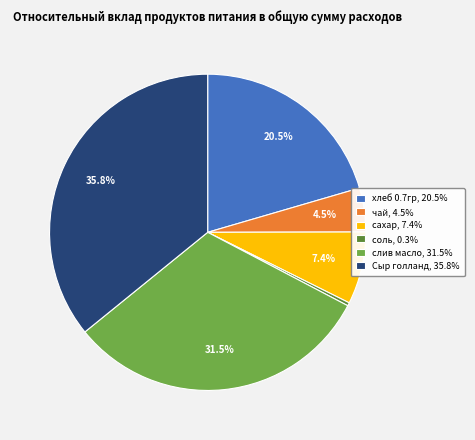

The сахар slice represents 7% of the pie. True or false?

True